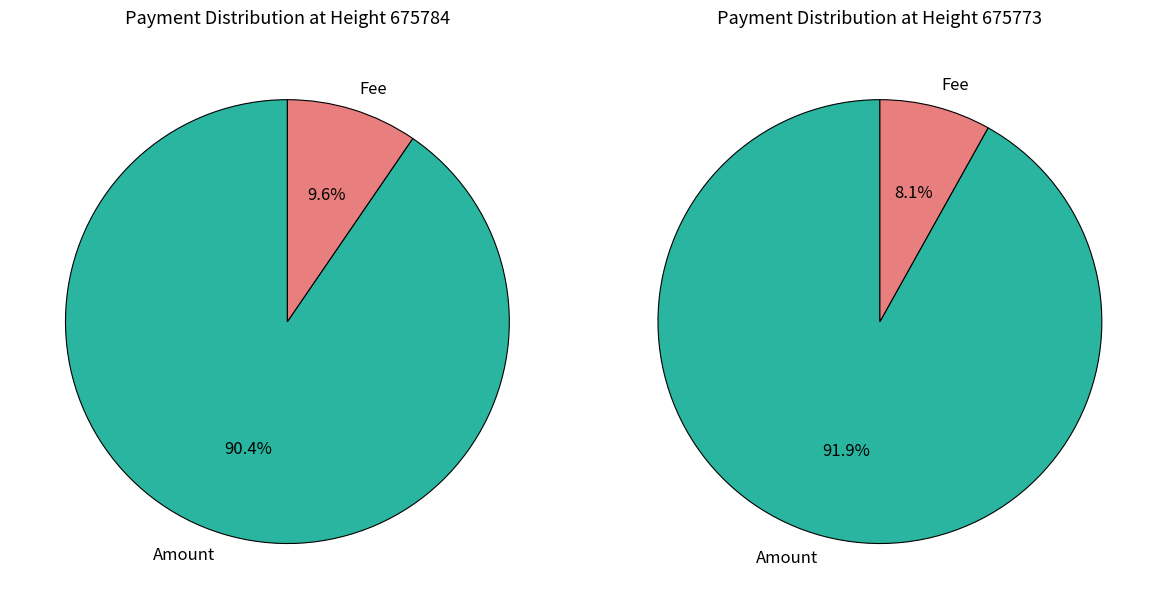

Between 675784 and 675773, which is larger?

675773